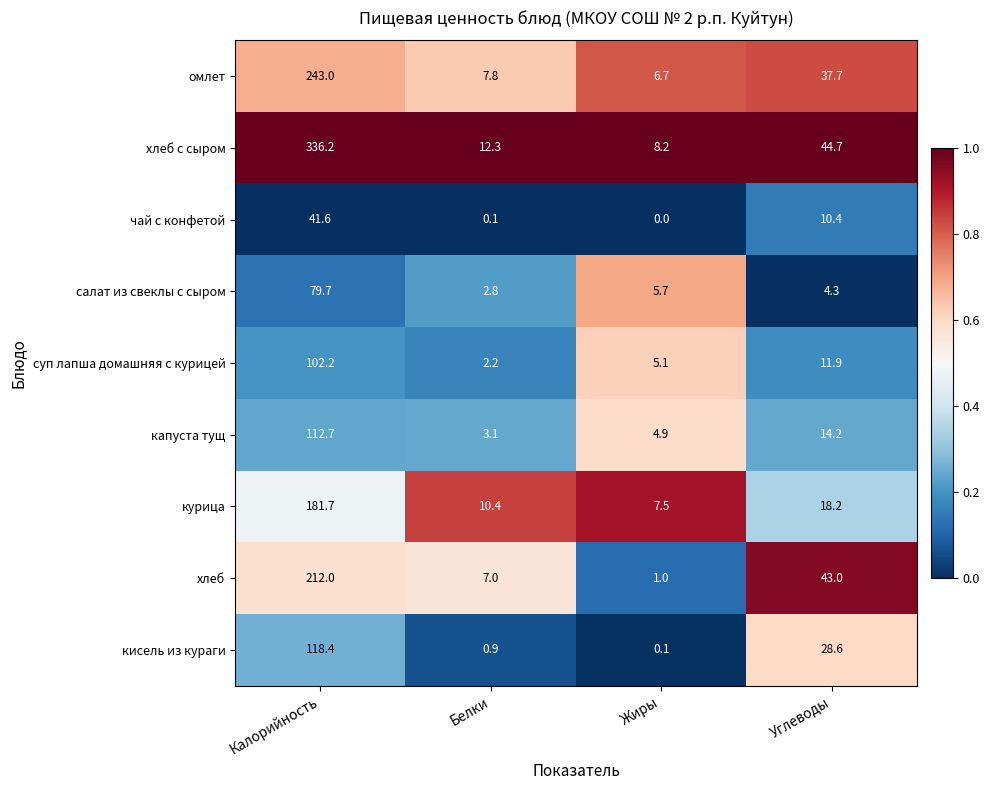

At which category is the sum across all series the highest?

Калорийность